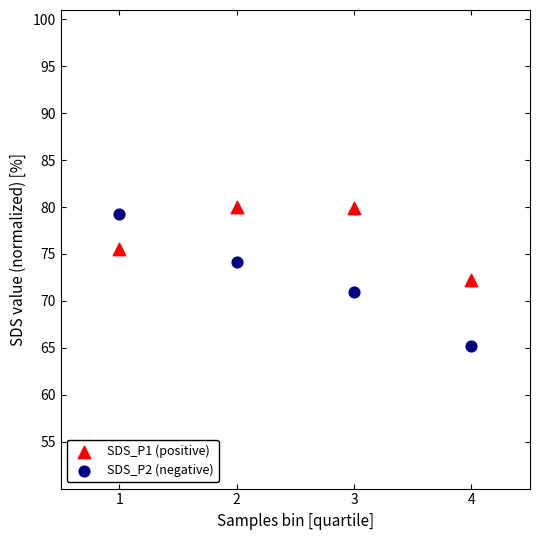

Which series has the largest Y range (max minus min)?

SDS_P2 (negative)